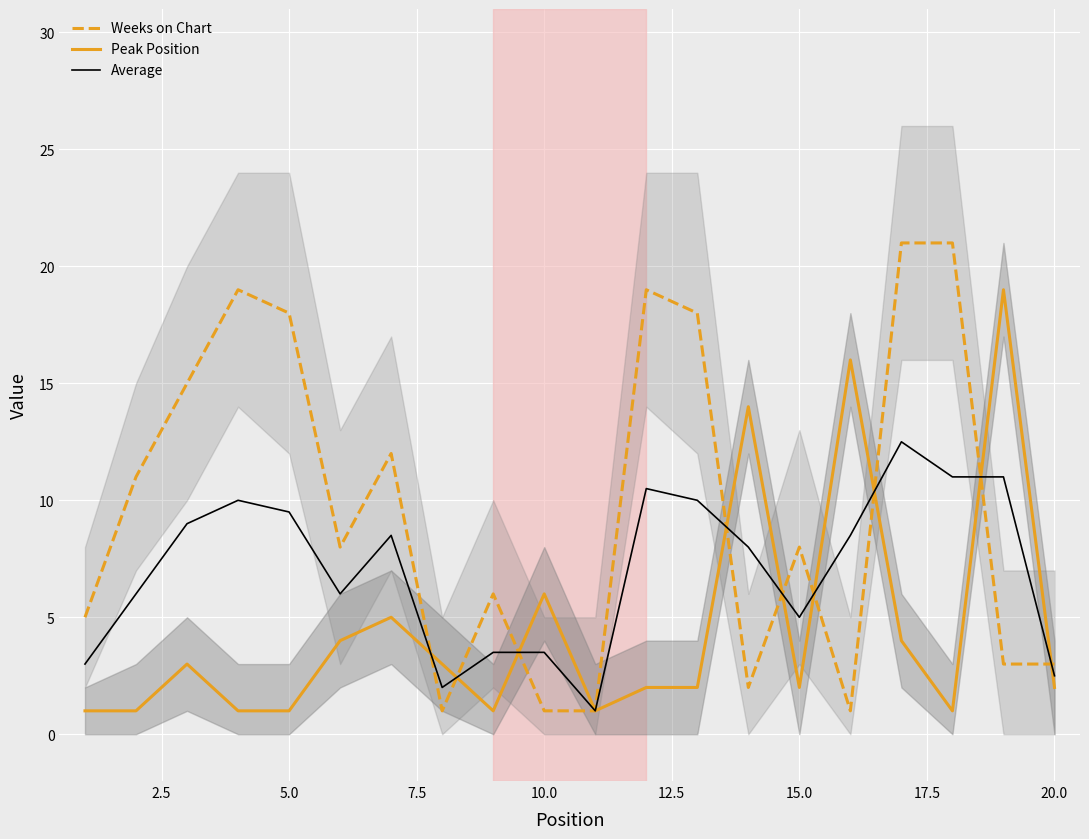

True or false: Average and Weeks on Chart cross at least once.

True